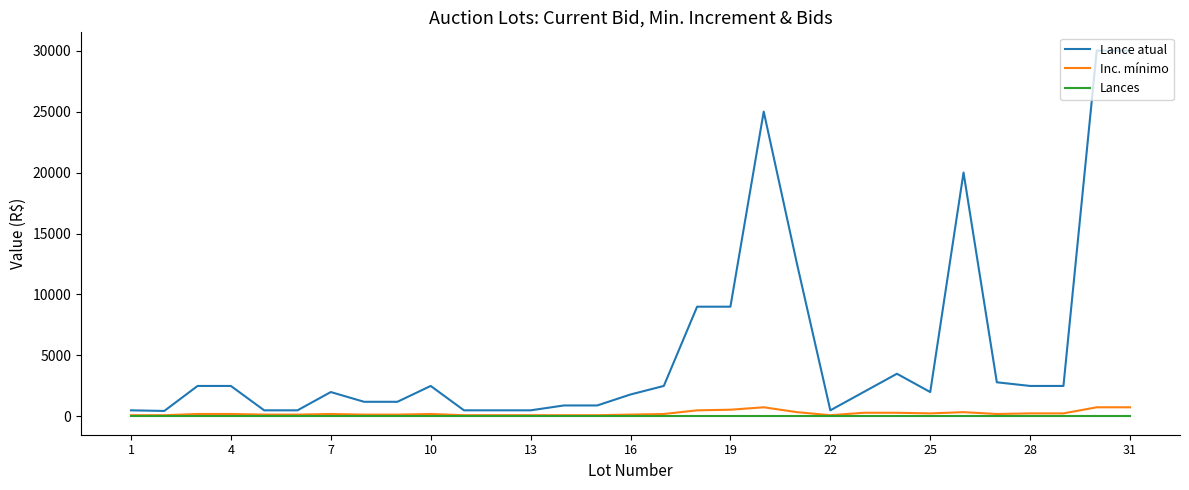

Which series has the largest total across all categories?

Lance atual